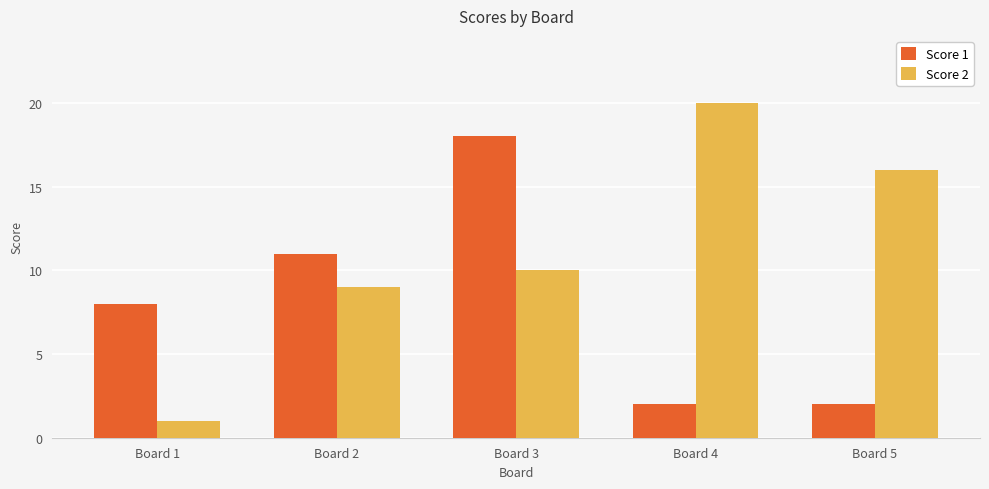

True or false: Score 1 has a value of 1 at Board 5.

False